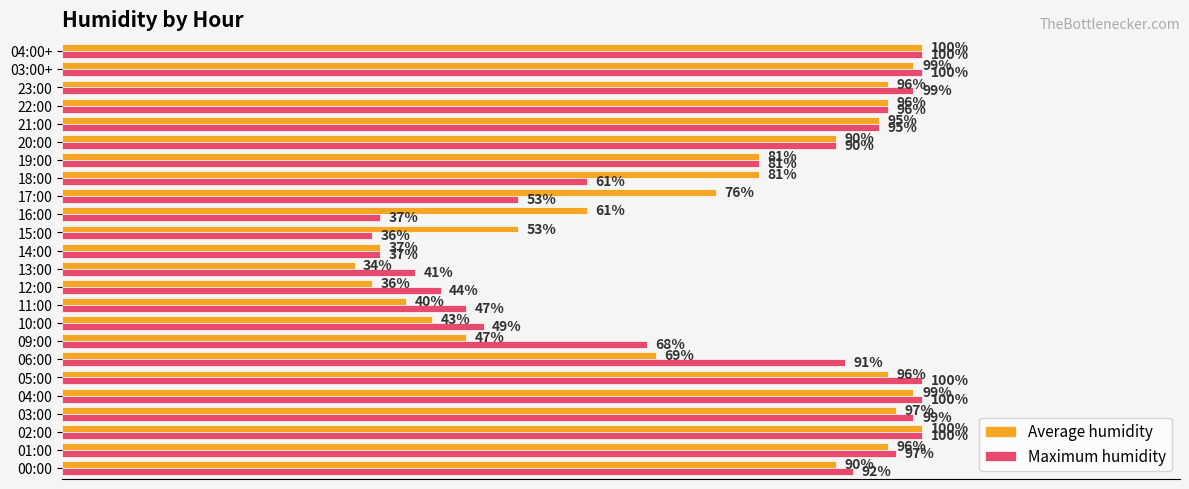

What are all the series names shown in the legend?

Average humidity, Maximum humidity